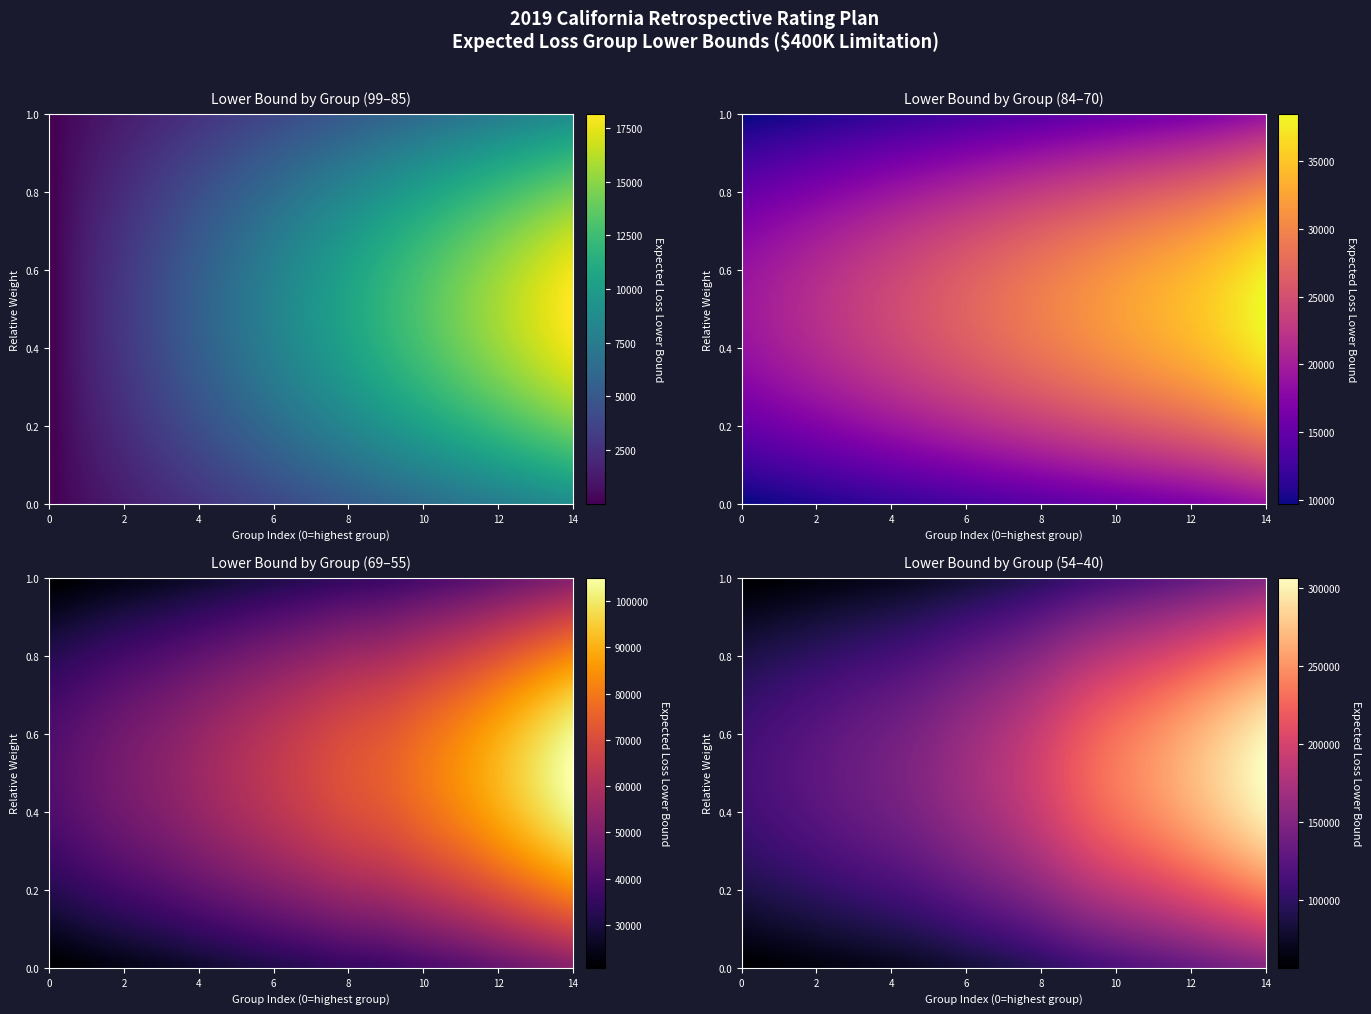

What is the minimum value for Group 99-85?

1